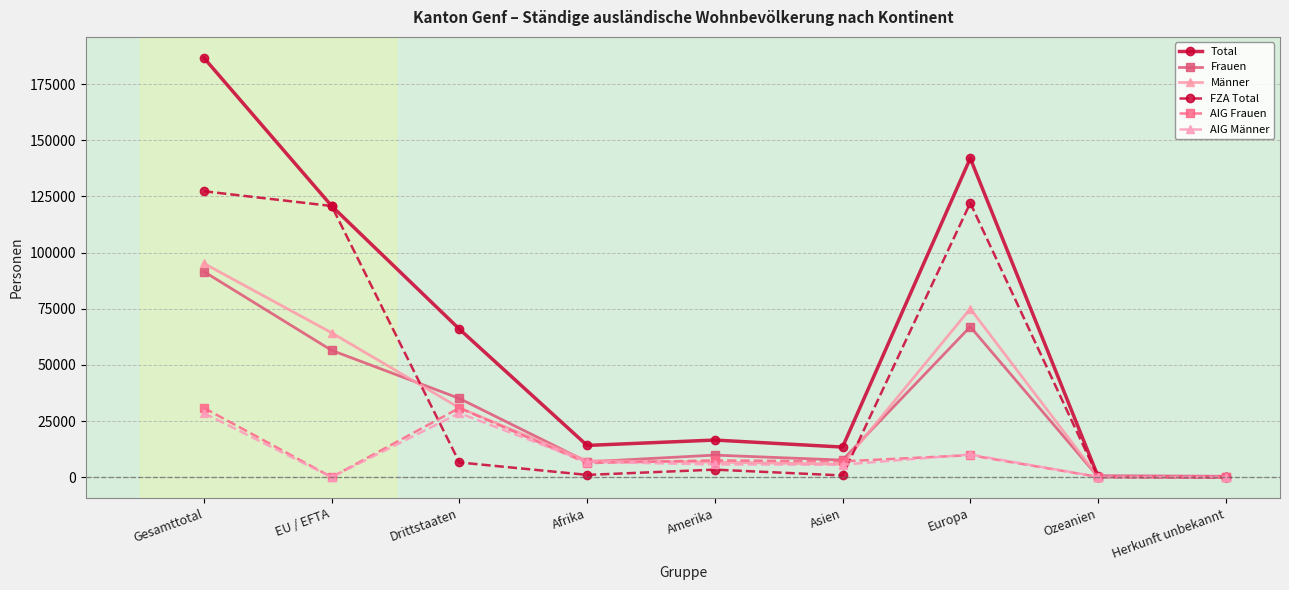

At which category does Total reach its first local valley?

Afrika